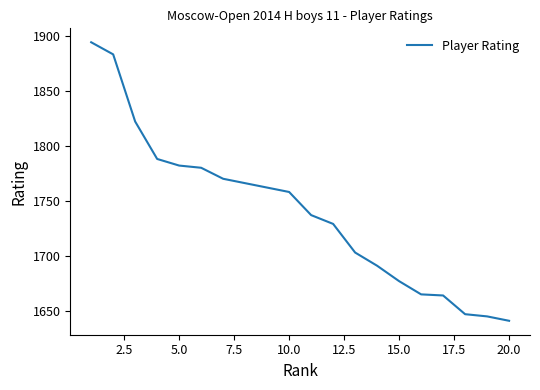

What is the difference between the maximum and minimum values?

253